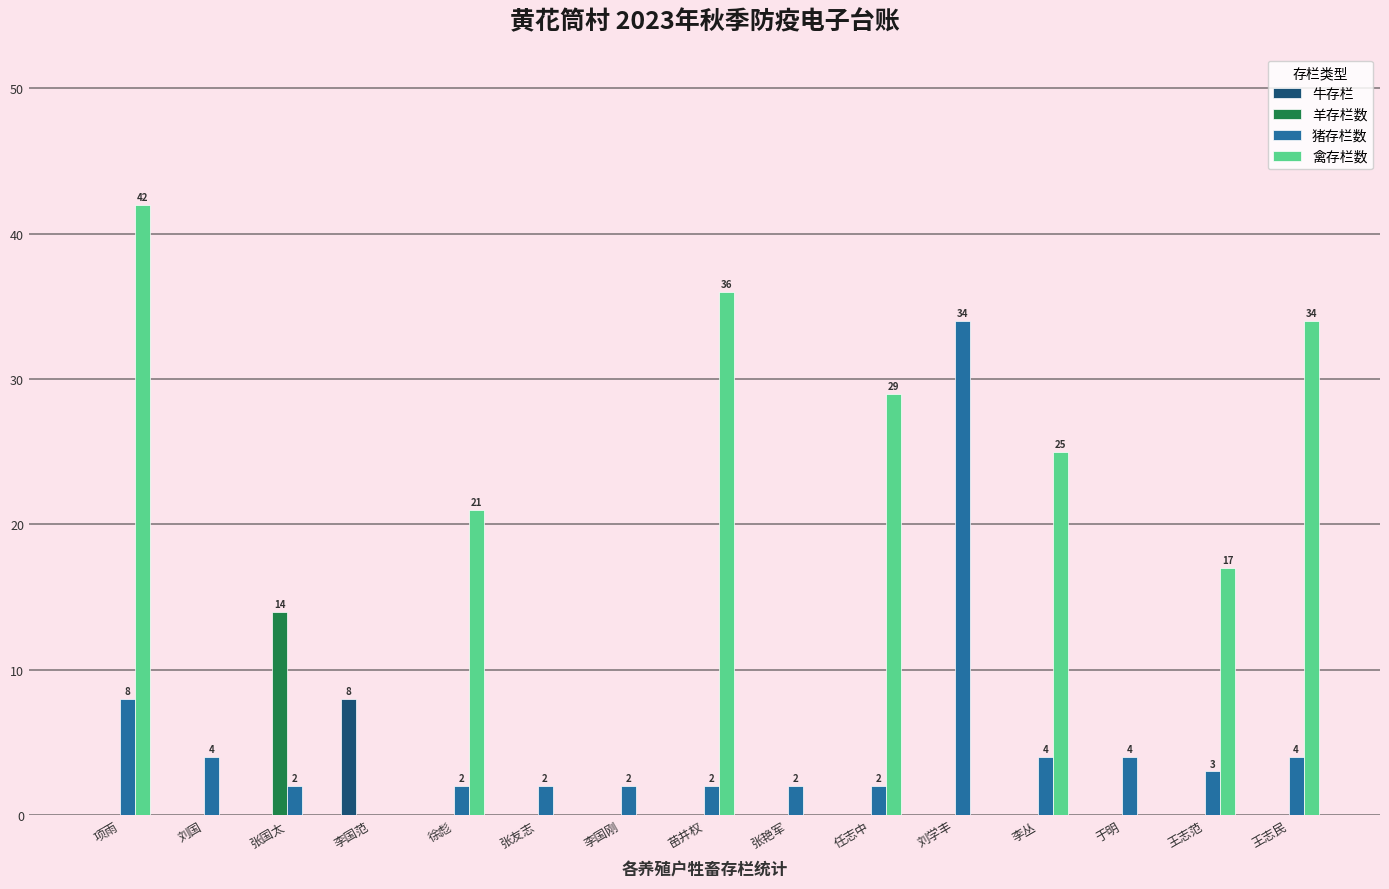

What is the sum of all 牛存栏 values?

8